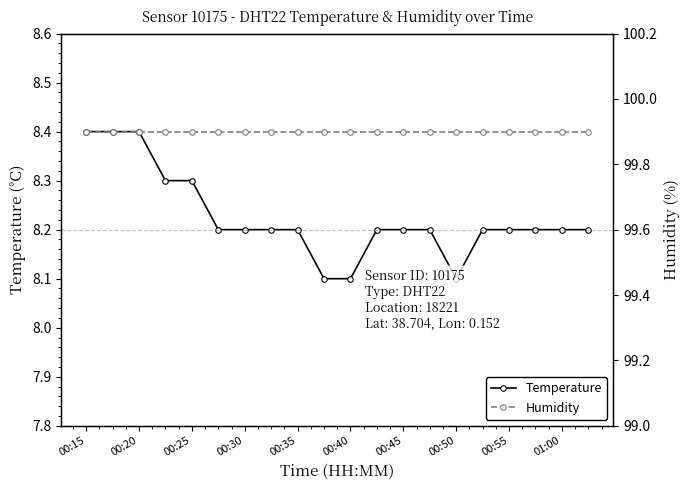

What is the approximate value of Temperature at 01:00?

8.2